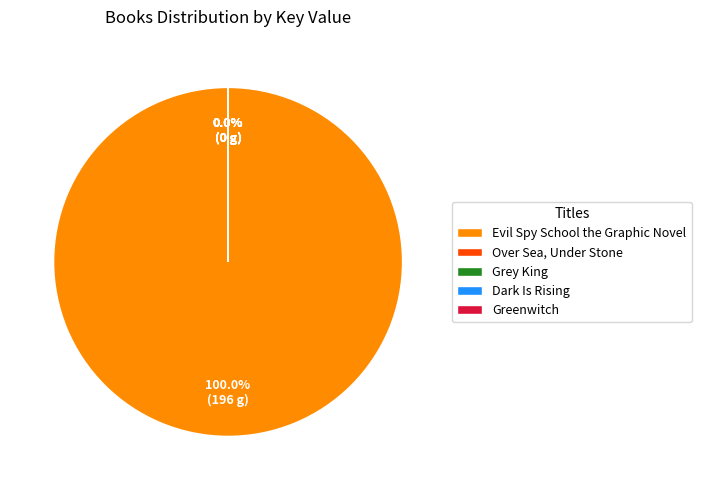

What is the largest slice in the pie chart?

Evil Spy School the Graphic Novel